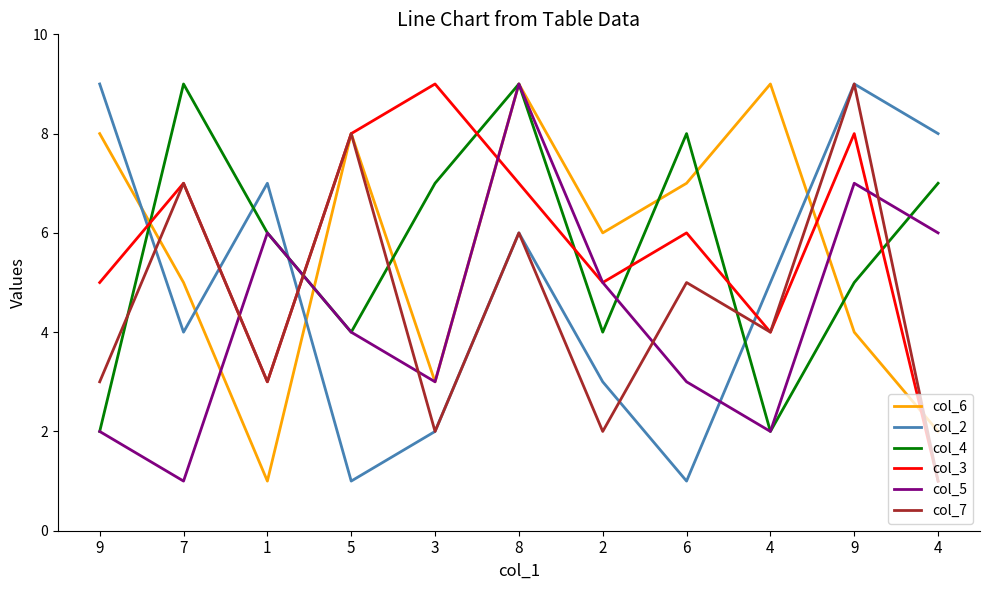

How many lines are shown in the chart?

6